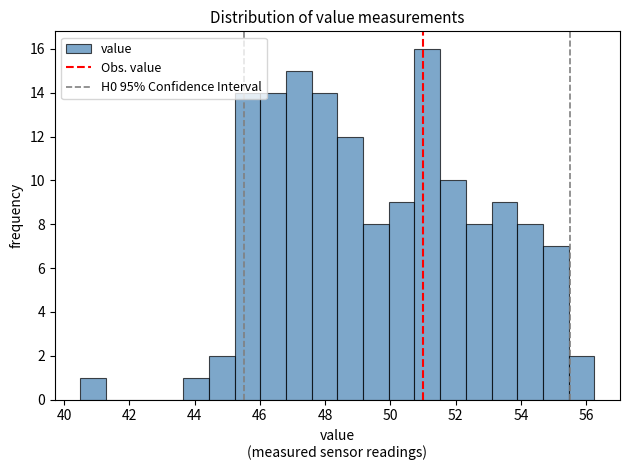

Around what value on the x-axis is the tallest bar? Give the approximate position of its centre, as read against the axis.

51.2